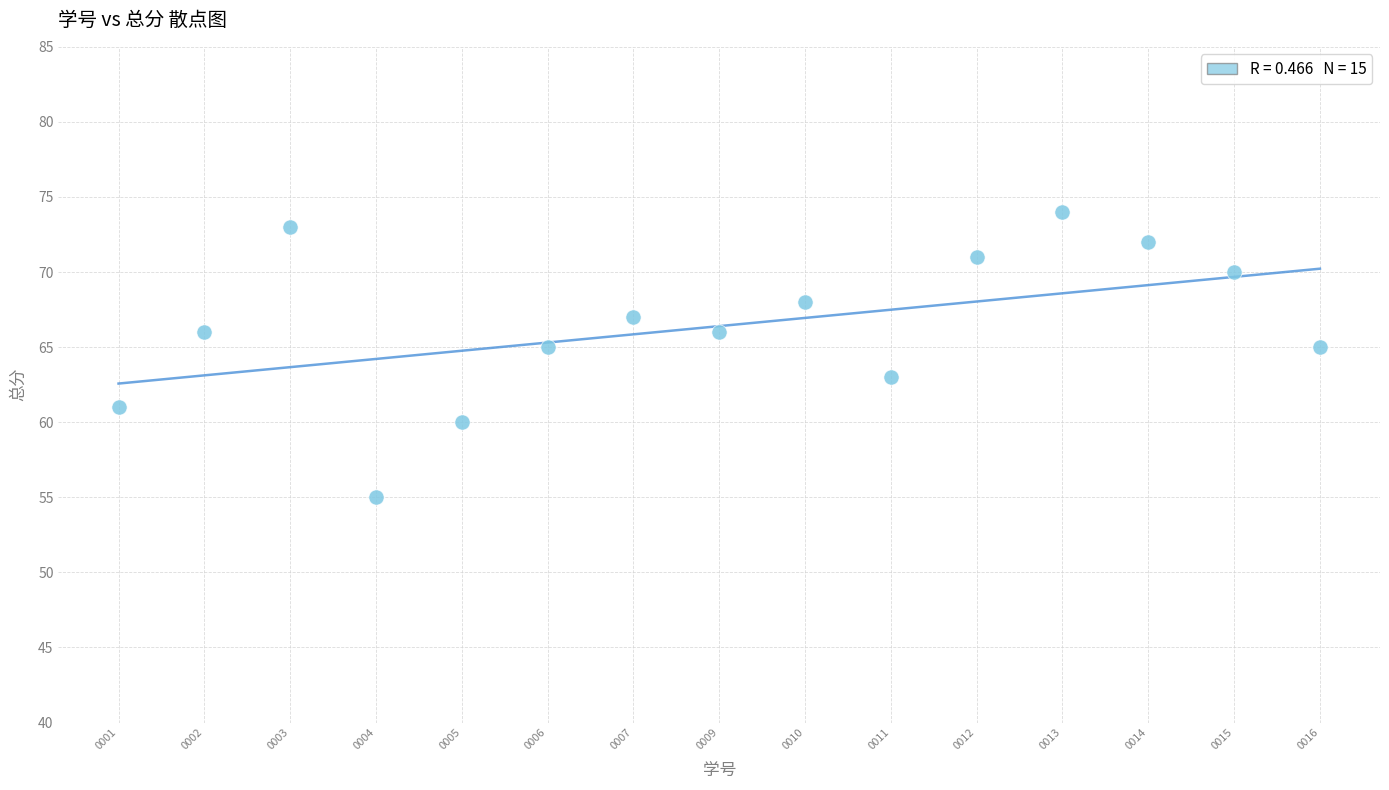

What is the range of Y values (max minus min)?

19